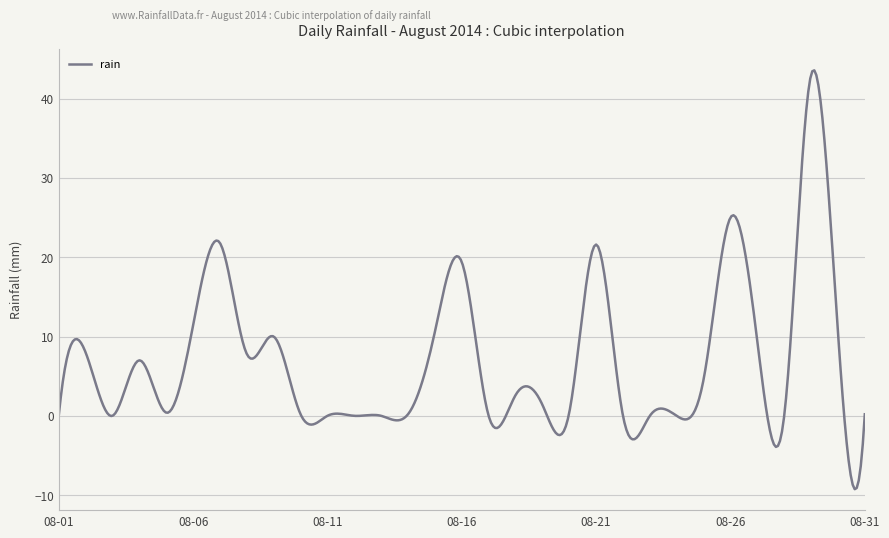

What is the greatest value displayed?

43.6